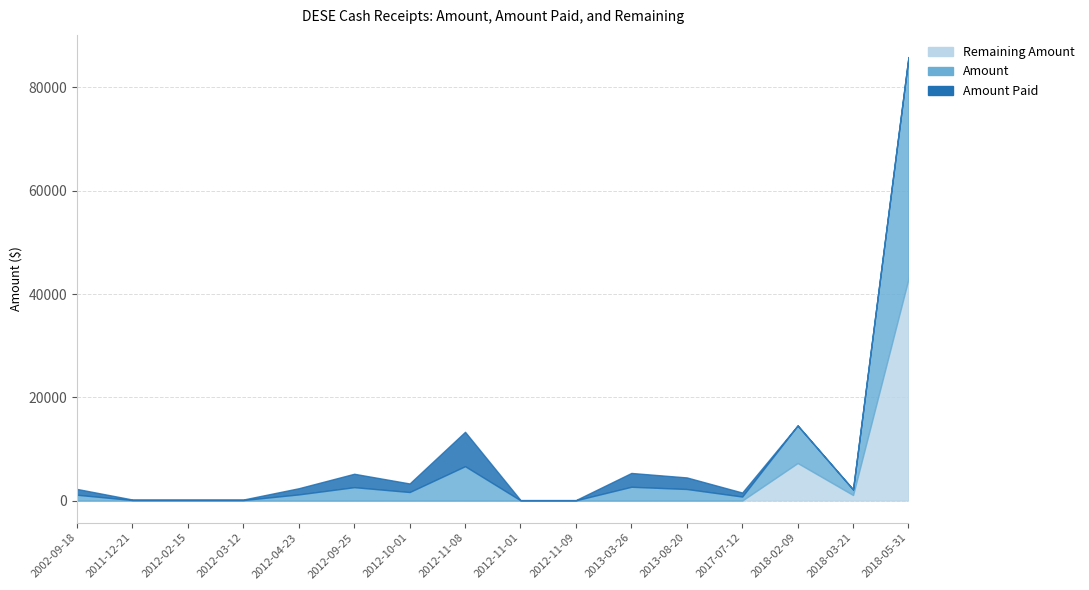

Is it true that Amount equals 158.3 at 2011-12-21?

False